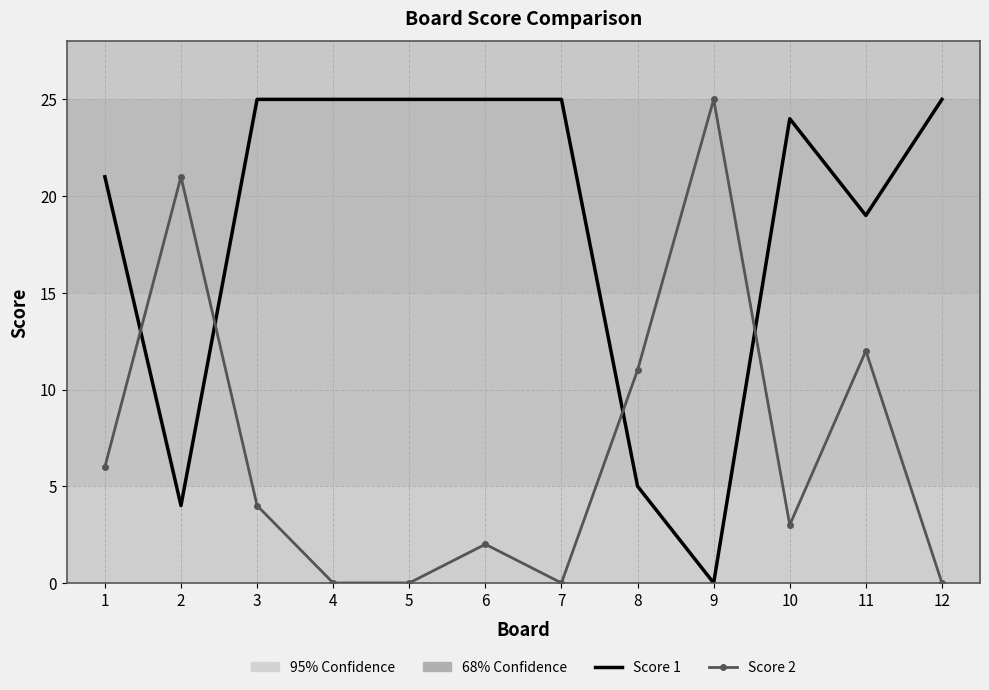

Reading left to right, transcribe all the data shown in this chart.

Score 1: 21	4	25	25	25	25	25	5	0	24	19	25
Score 2: 6	21	4	0	0	2	0	11	25	3	12	0